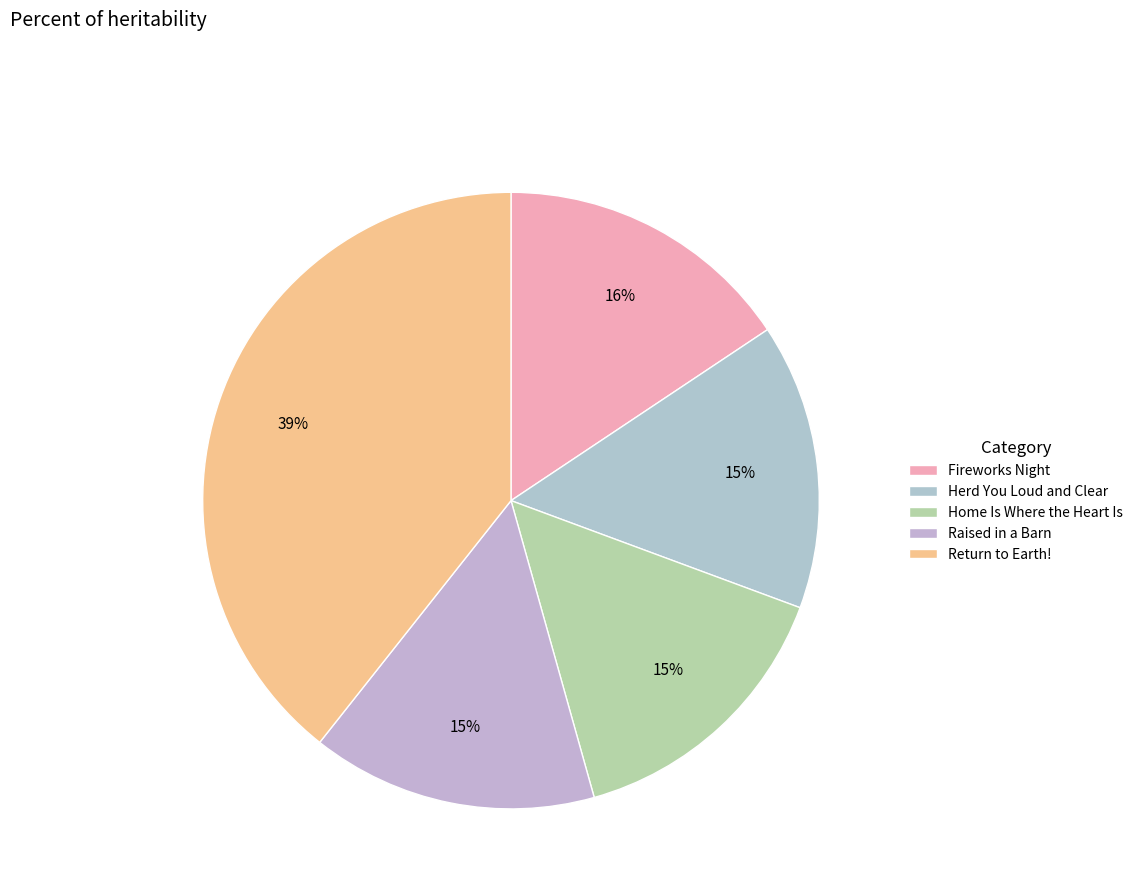

How many segments does this pie chart have?

5